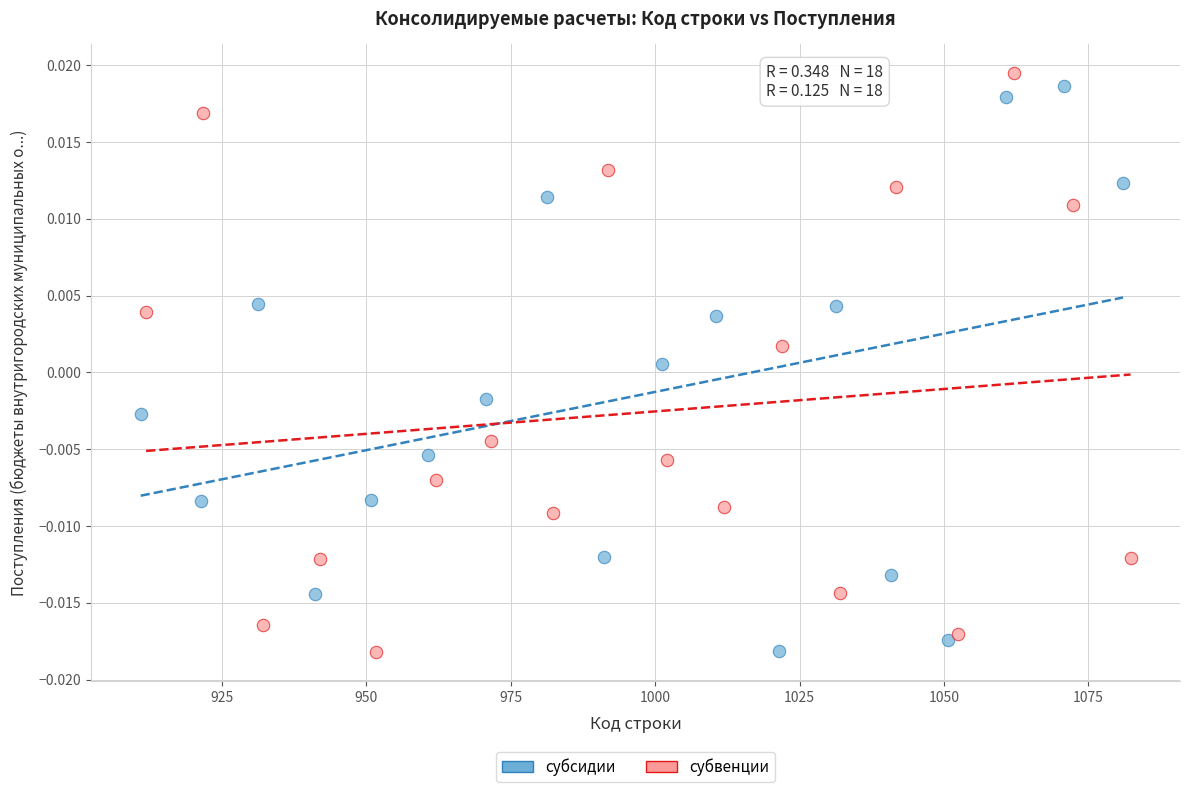

Which series contains the highest Y value?

субвенции